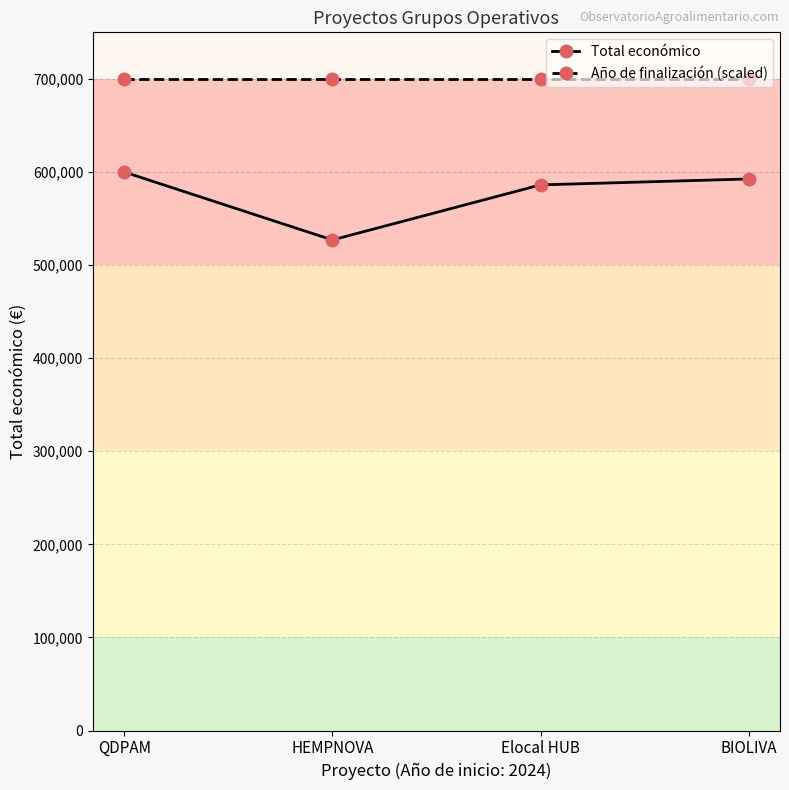

At which category does Total económico reach its first local valley?

HEMPNOVA